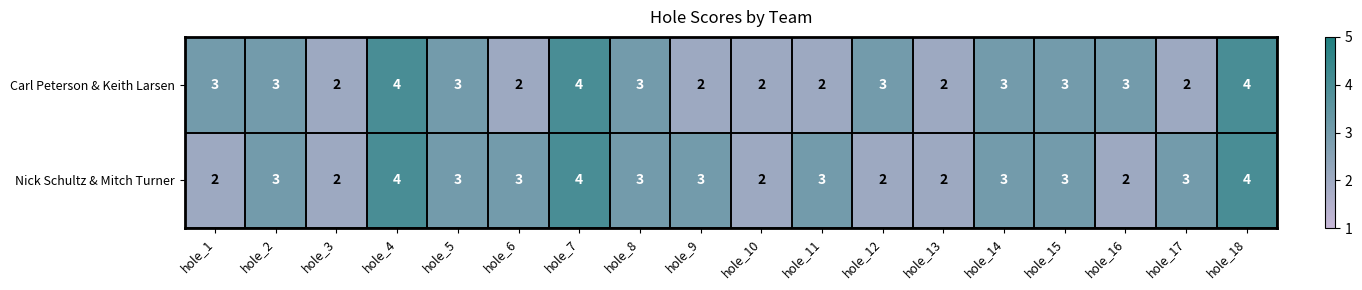

Is it true that Carl Peterson & Keith Larsen equals 3 at hole_5?

True